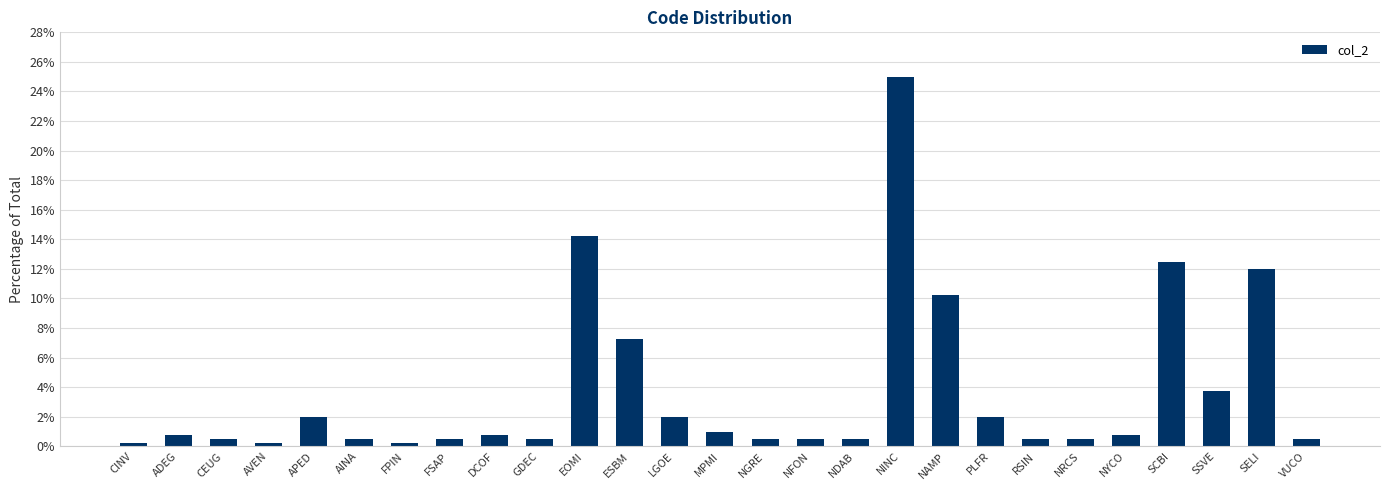

What is the average value?

3.7